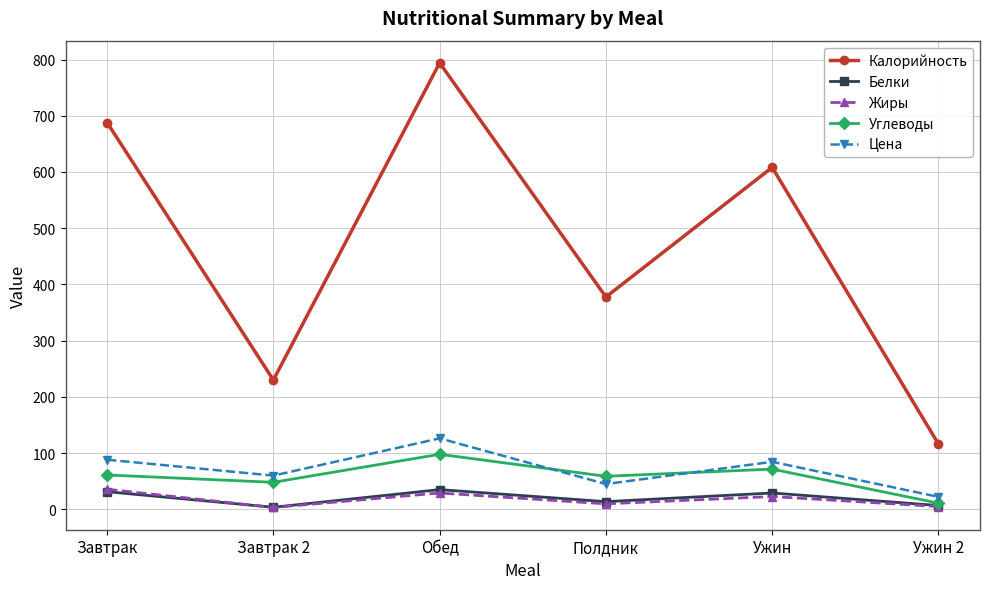

How many values in the Жиры series are below 22?

3